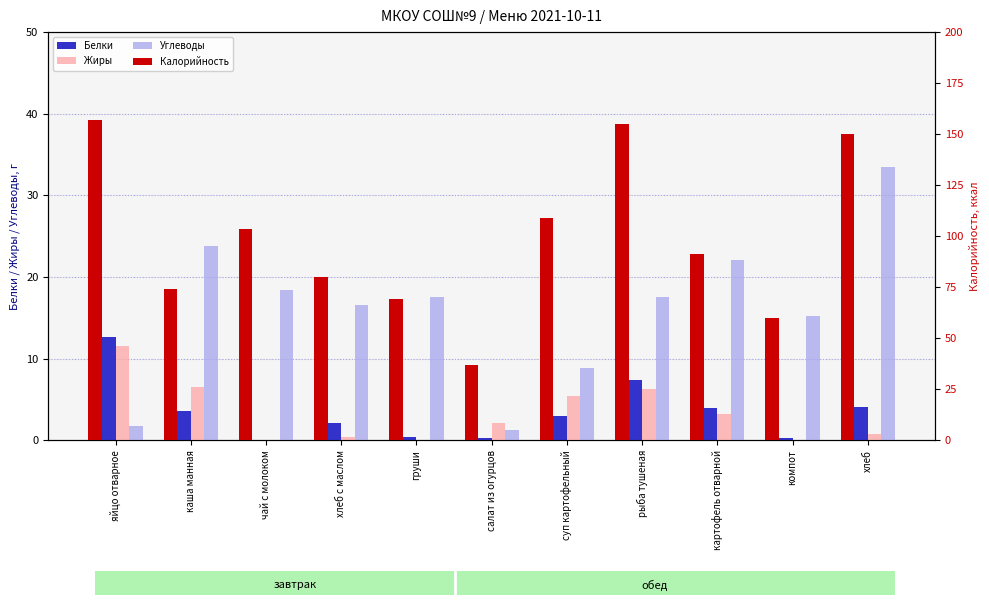

What is the difference between the Калорийность values at хлеб and каша манная?

76.2